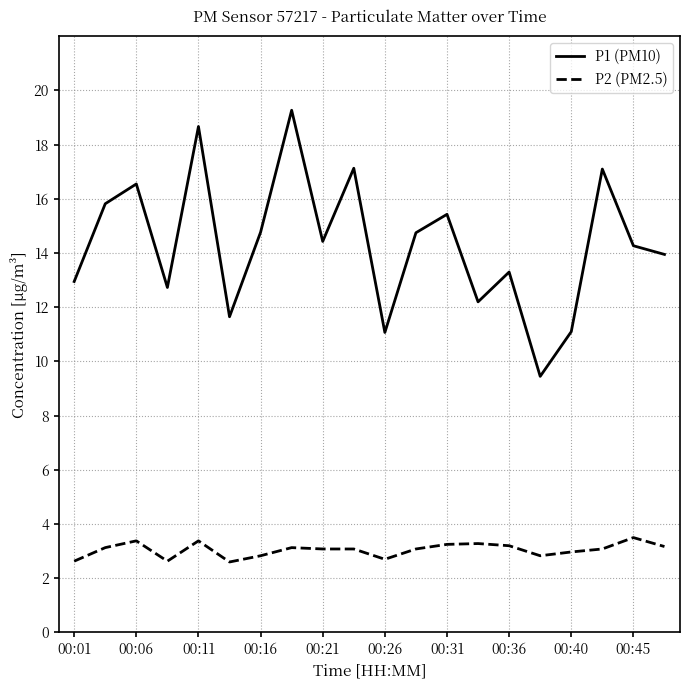

Which series has the widest spread of values?

P1 (PM10)